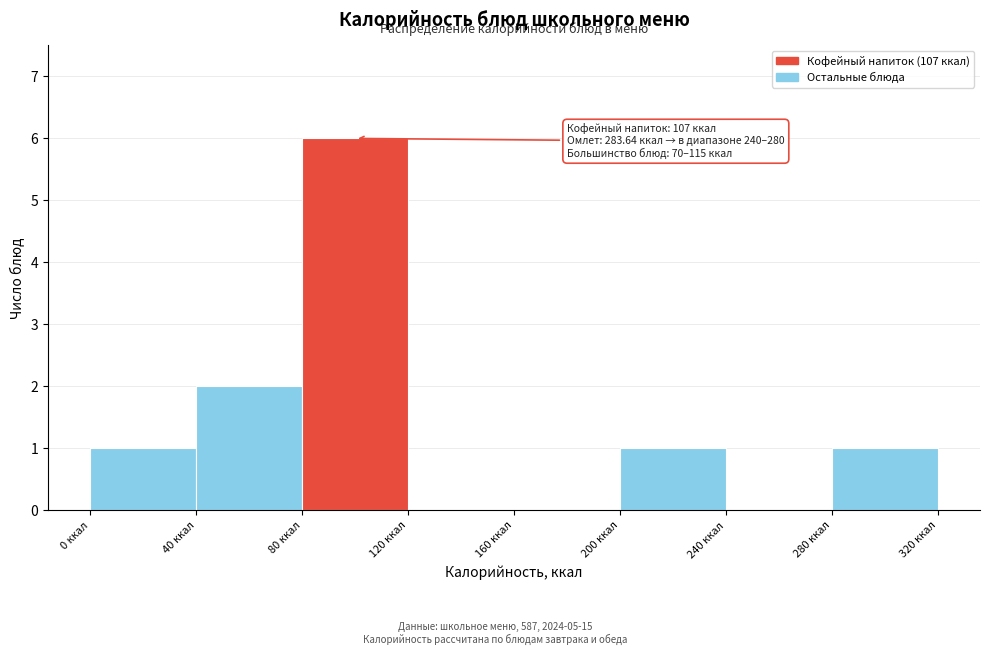

Which range on the x-axis has the tallest bar?

80 to 120